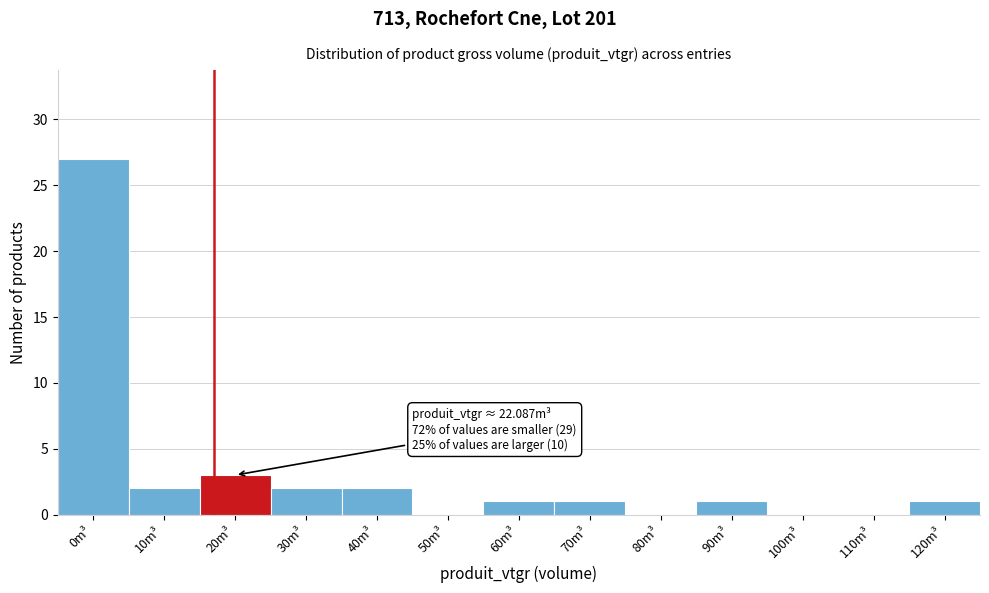

Reading left to right, transcribe all the data shown in this chart.

0m³=27	10m³=2	20m³=3	30m³=2	40m³=2	50m³=0	60m³=1	70m³=1	80m³=0	90m³=1	100m³=0	110m³=0	120m³=1